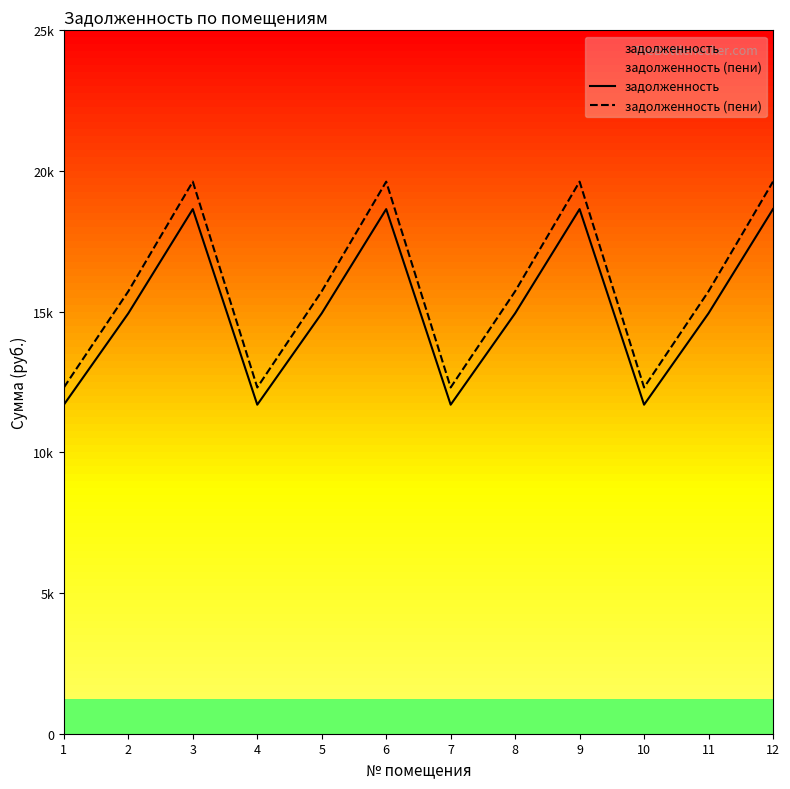

List the series in order of their peak value, highest first.

задолженность (пени), задолженность